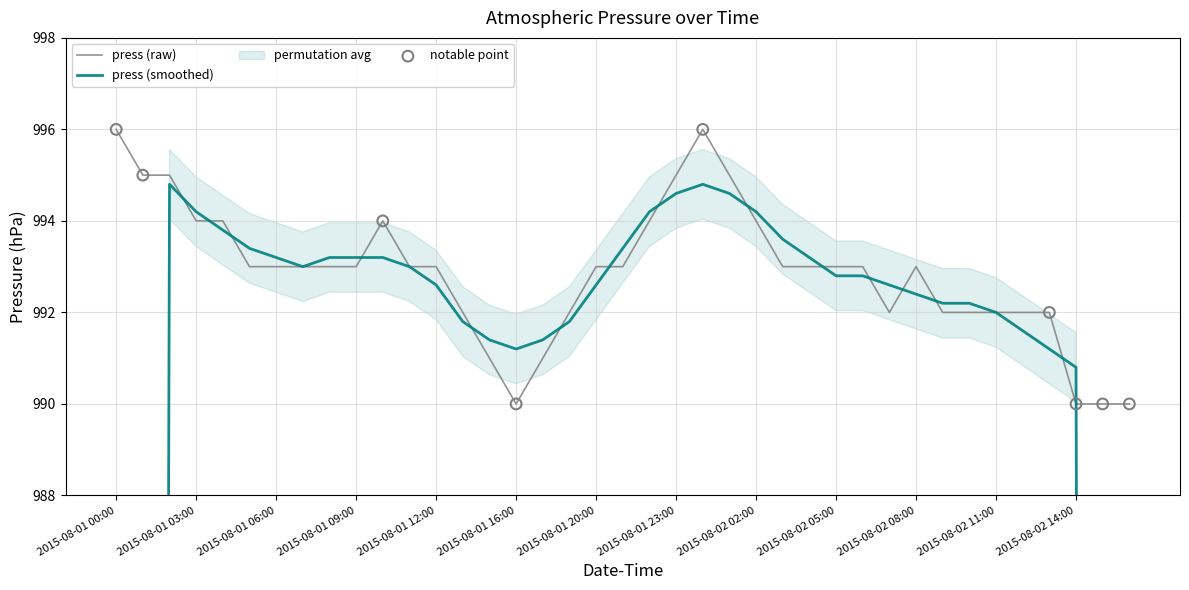

Approximately how many times larger is the value at 2015-08-01 02:00 compared to 2015-08-01 22:00?

1.0